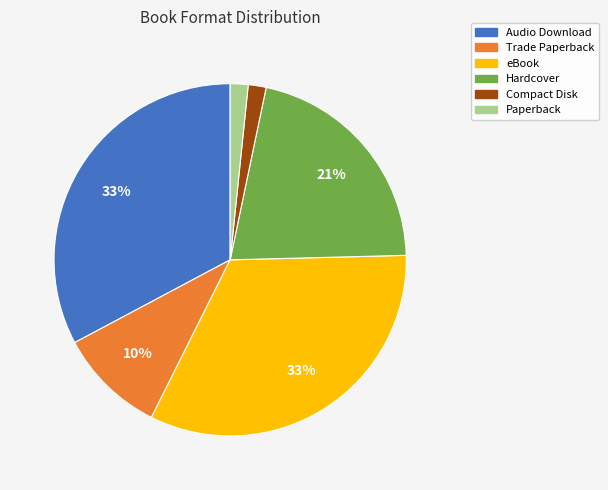

Approximately how many times larger is the value at Compact Disk compared to Audio Download?

0.1